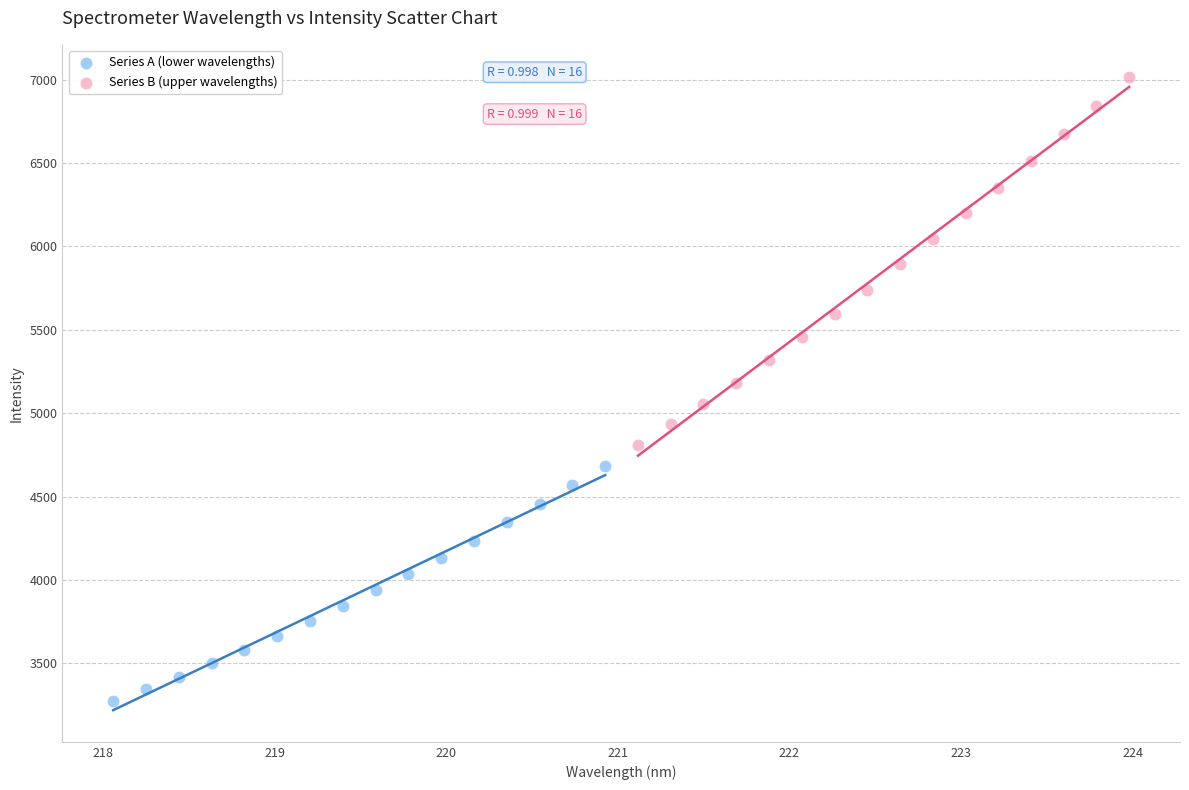

Which series has the widest spread of Y values?

Series B (upper wavelengths)